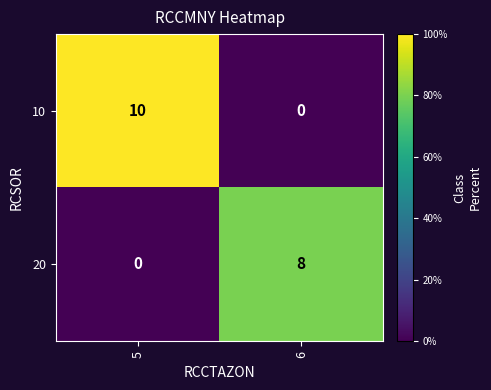

How many categories are shown in the chart?

2